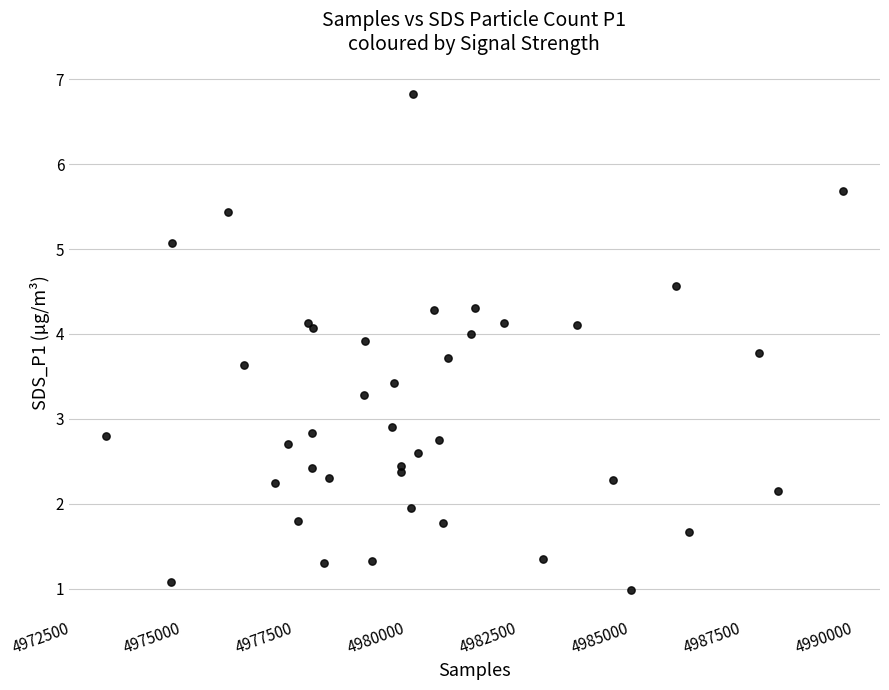

What Y value in the scatter plot is closest to 3?

2.9